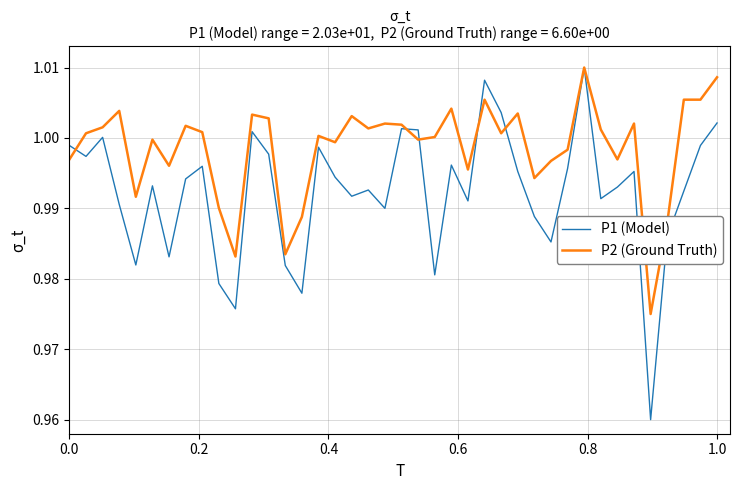

List the series in order of their overall mean, lowest first.

P1 (Model), P2 (Ground Truth)